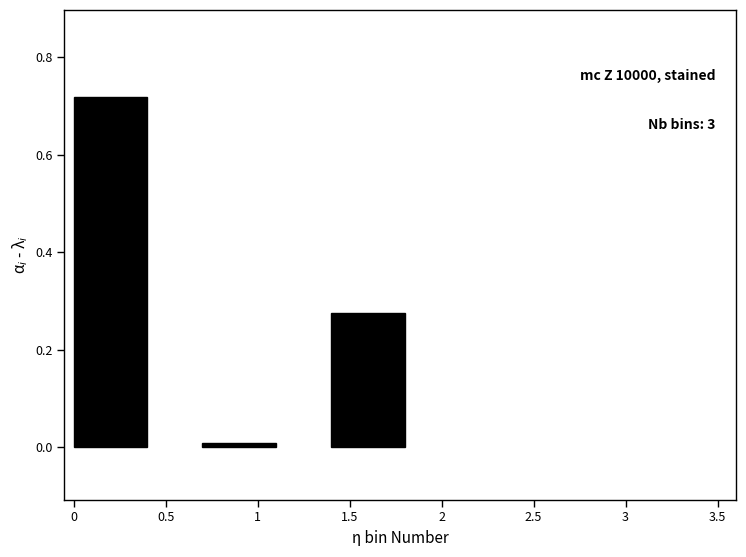

What is the difference between the maximum and second lowest values?

0.4